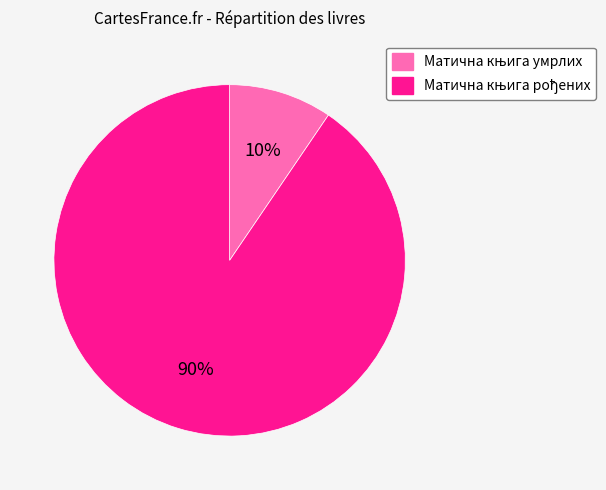

To the nearest percent, what is the average slice percentage?

50%